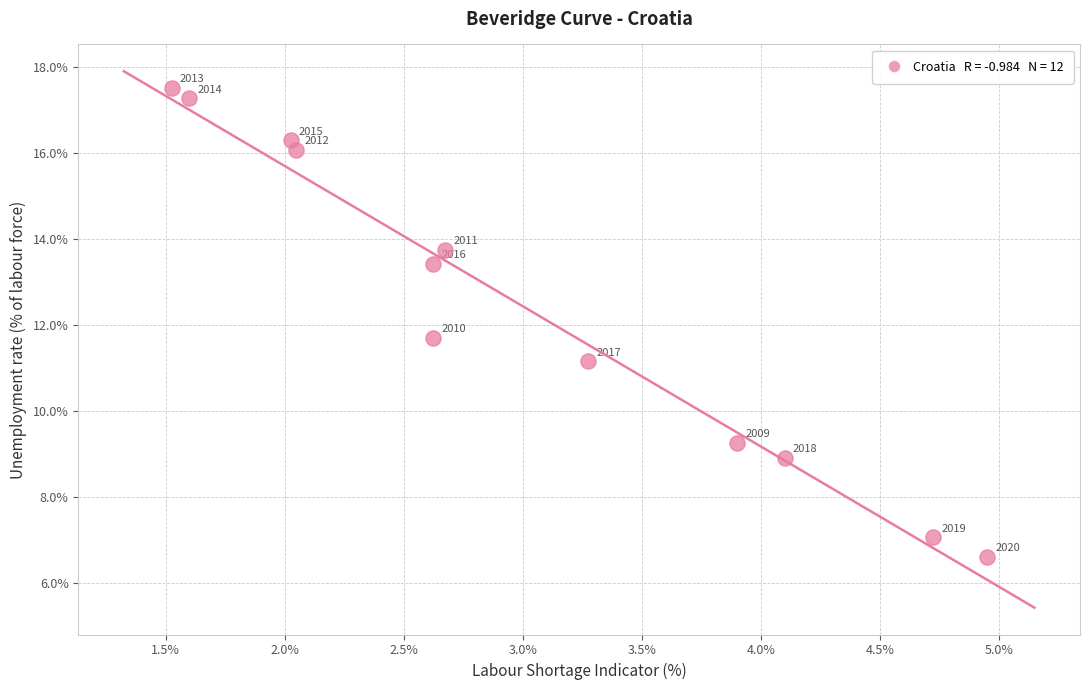

What Y value in the scatter plot is closest to 12?

11.7